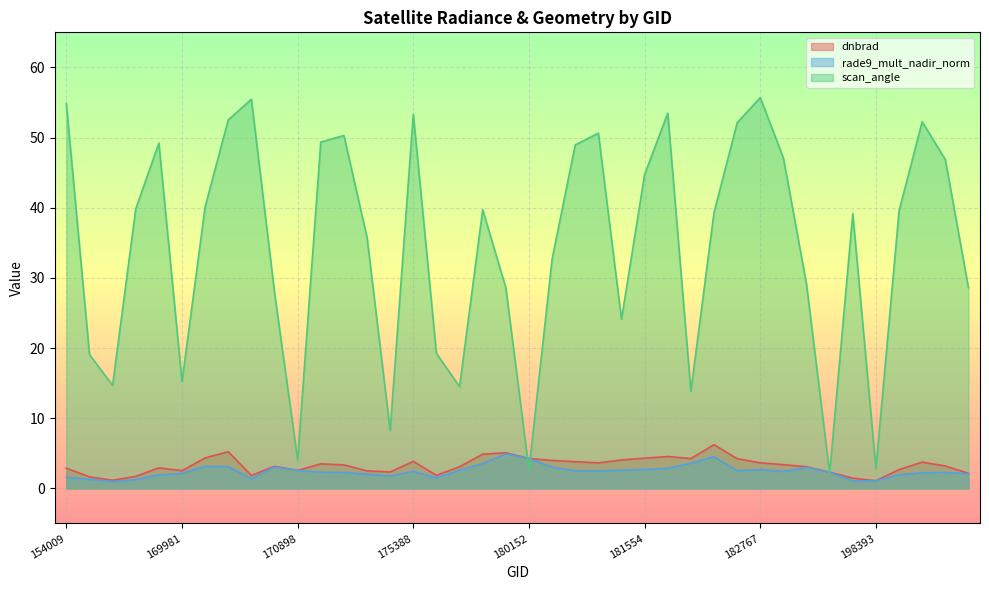

The dnbrad series shows 3.6 at 182767. True or false?

True